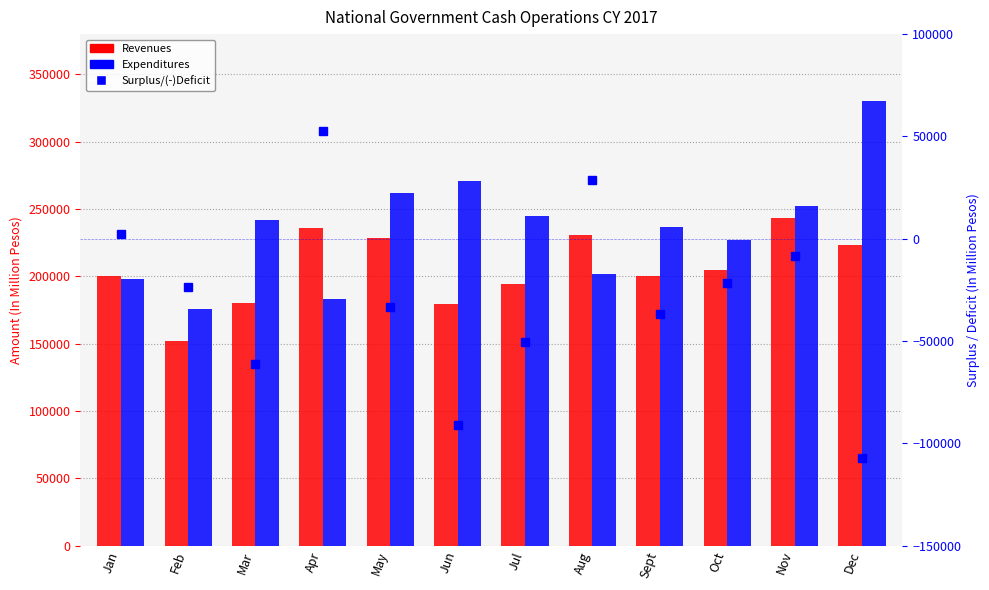

What is the label of the 3rd bar from the right?

Oct